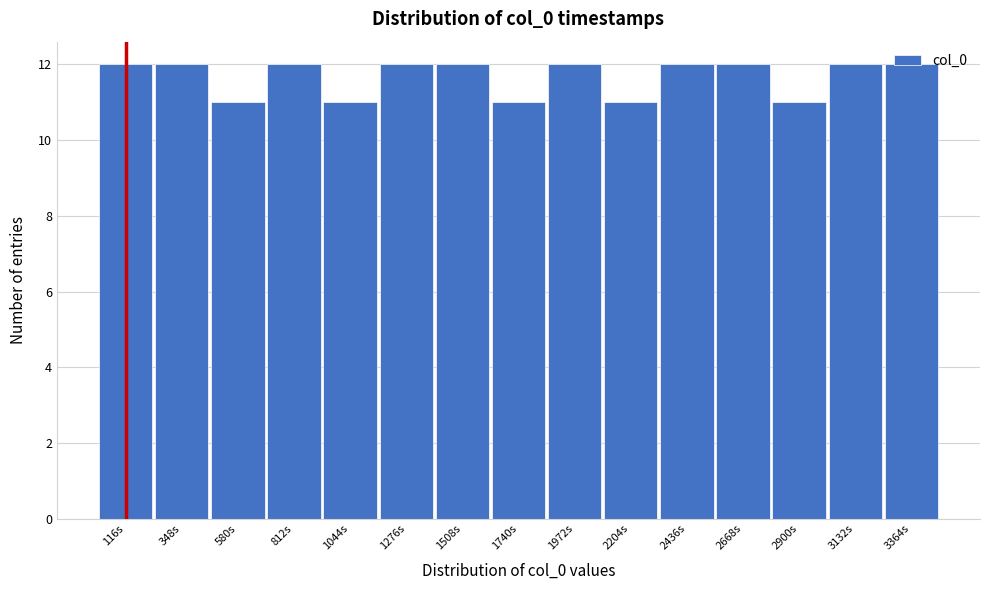

Reading left to right, transcribe this chart: for each bar, give the range it covers on the x-axis and its height. Neither the bar edges nor the heights are printed on the chart, so give them approximately, as read against the axes.

0 to 250: 12
250 to 450: 12
450 to 700: 11
700 to 950: 12
950 to 1150: 11
1150 to 1400: 12
1400 to 1600: 12
1600 to 1850: 11
1850 to 2100: 12
2100 to 2300: 11
2300 to 2550: 12
2550 to 2800: 12
2800 to 3000: 11
3000 to 3250: 12
3250 to 3500: 12